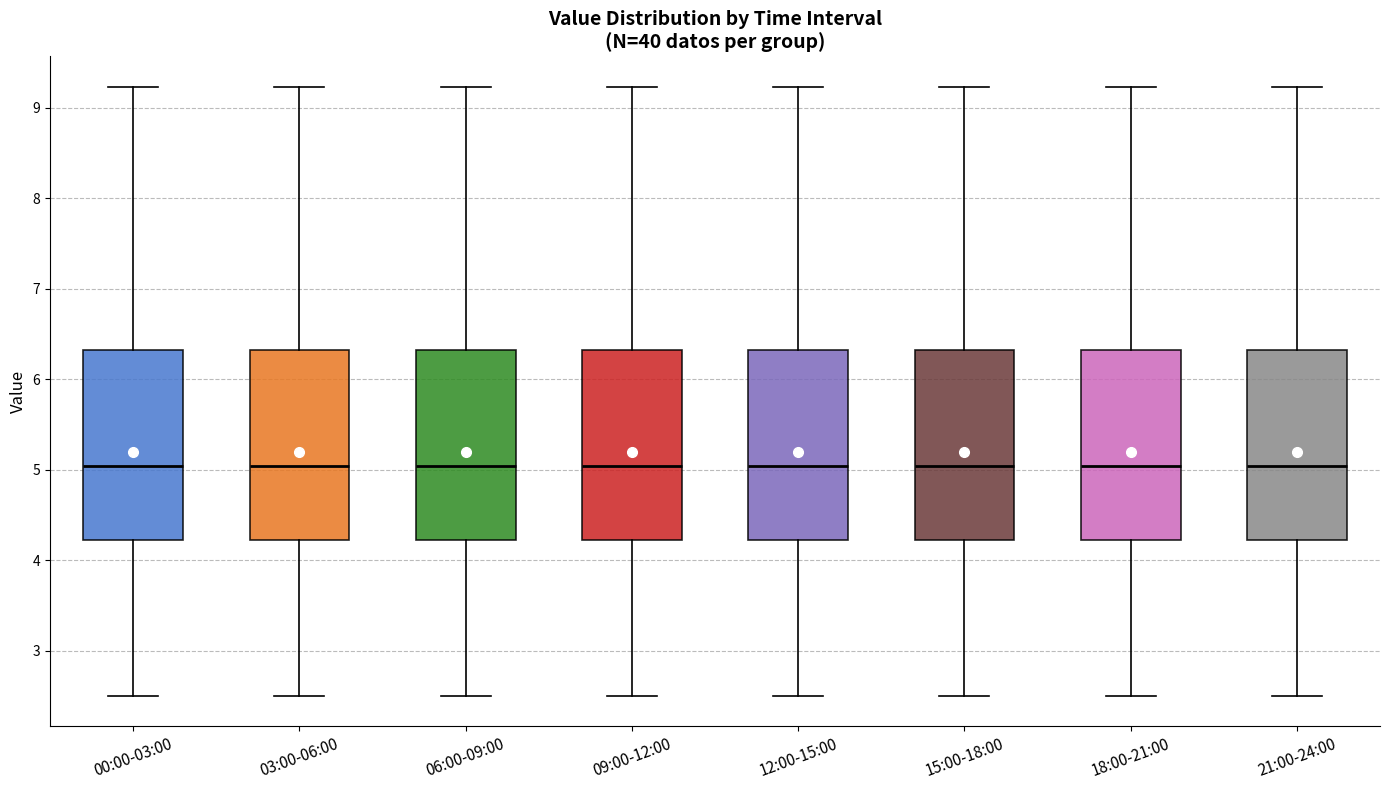

Where does the median line of the box for 00:00-03:00 sit on the y-axis? The values are not printed on the chart, so give them approximately, as read against the axis.

5.0